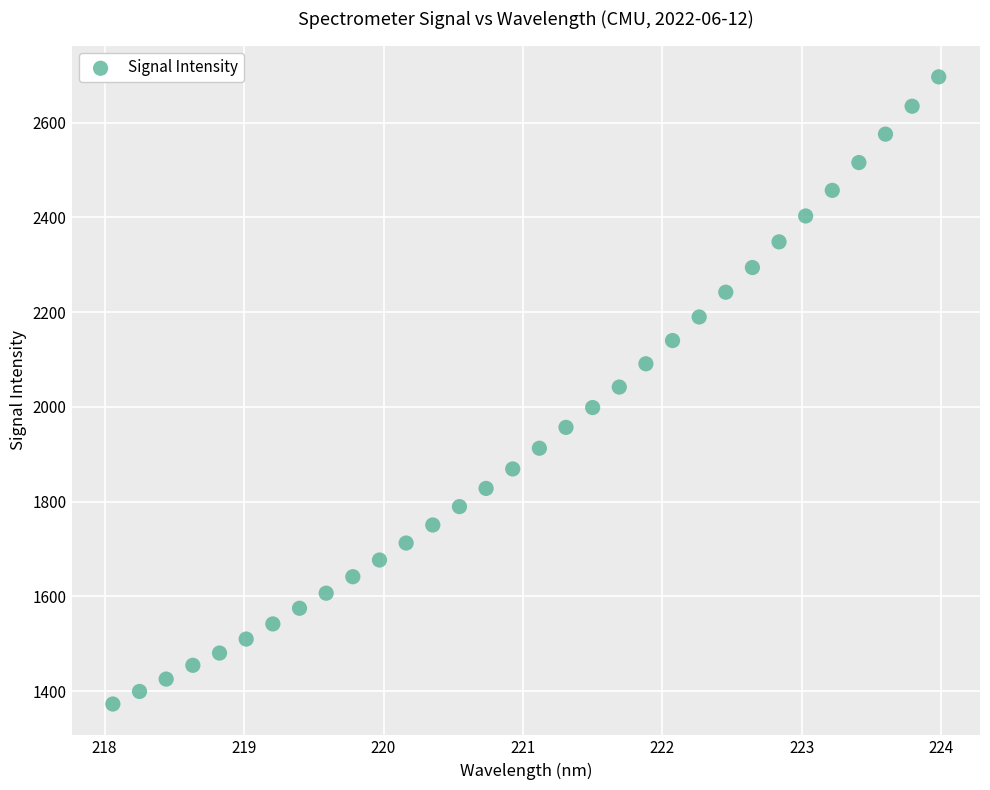

What is the range of Y values (max minus min)?

1324.1